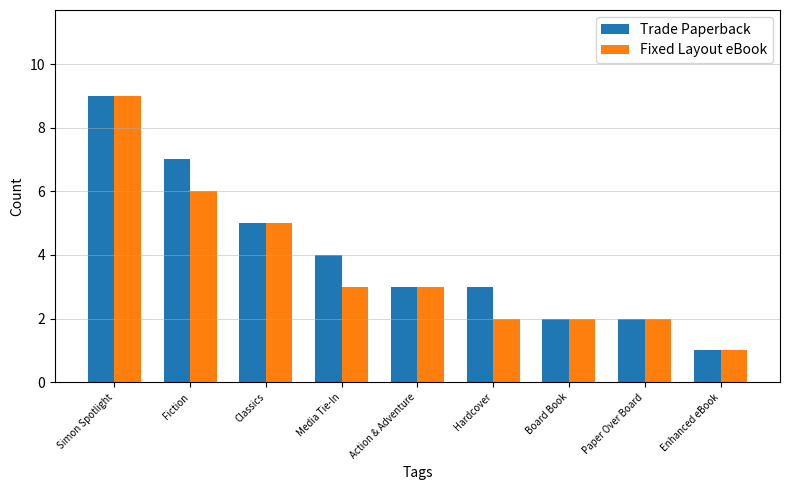

Which category has the lowest value in the Fixed Layout eBook series?

Enhanced eBook